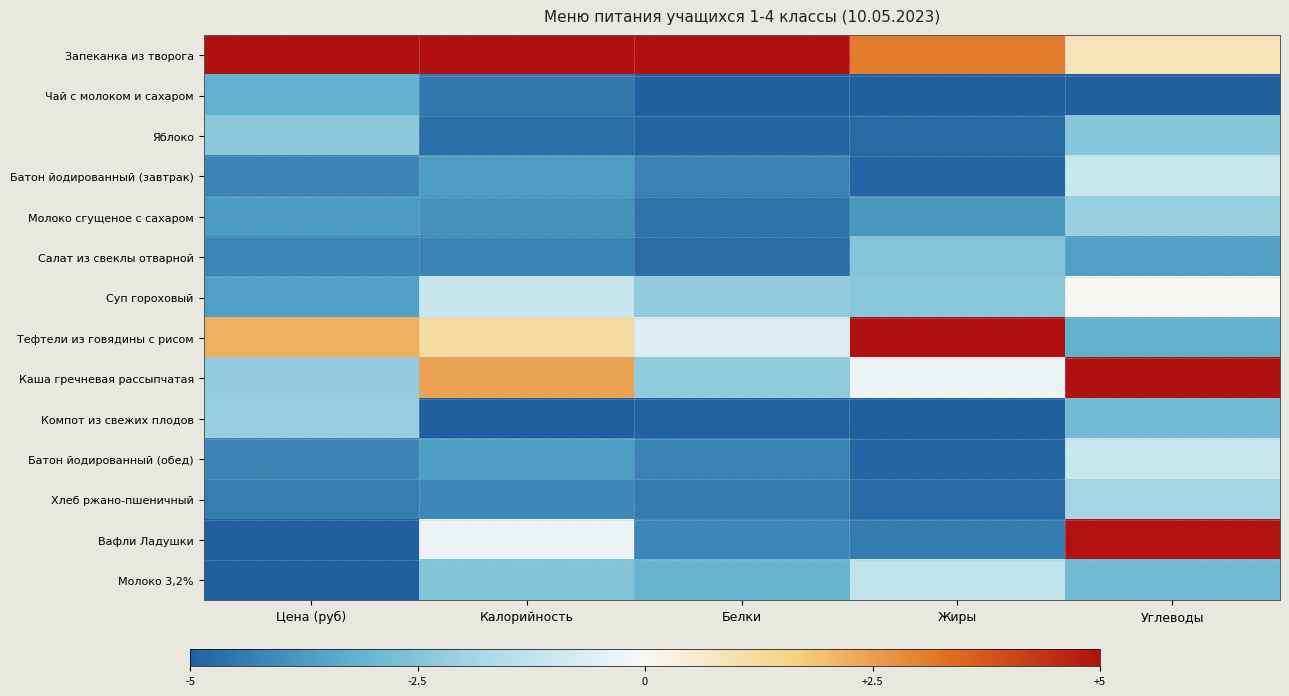

How many data points does each series have?

5